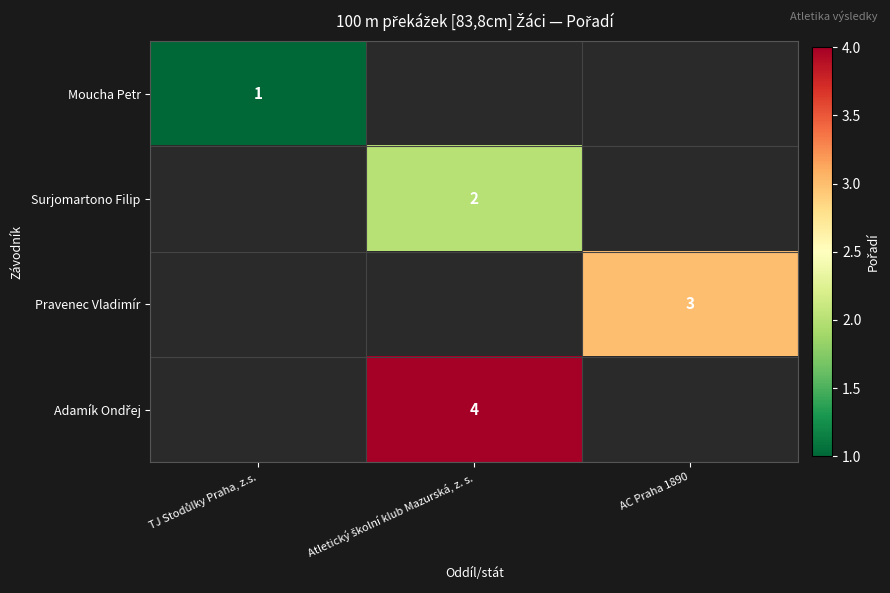

Rank the categories by Moucha Petr value from highest to lowest.

TJ Stodůlky Praha, z.s., Atletický školní klub Mazurská, z. s., AC Praha 1890